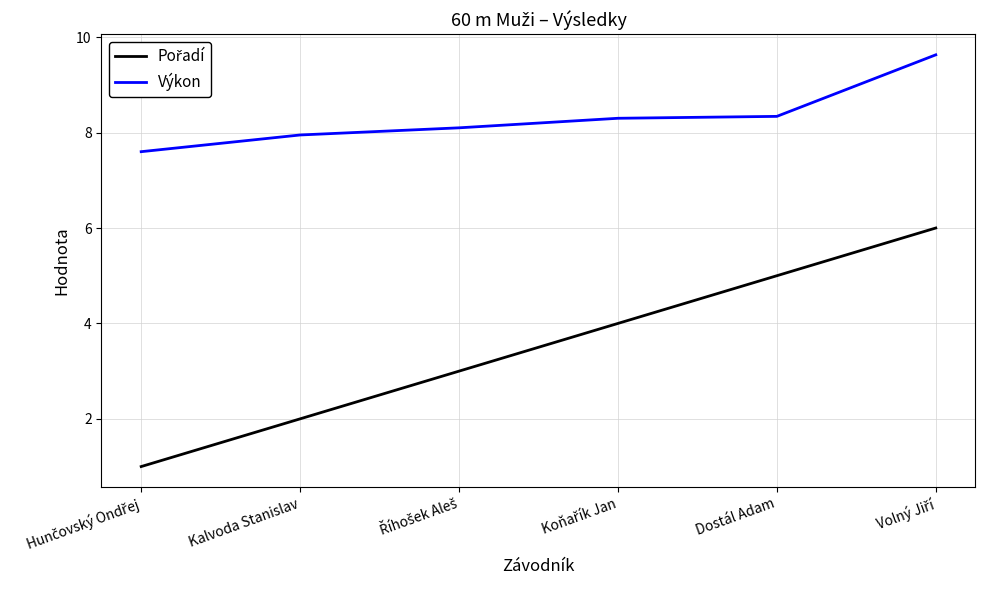

What is the difference between the second highest and second lowest values in the Výkon series?

0.4